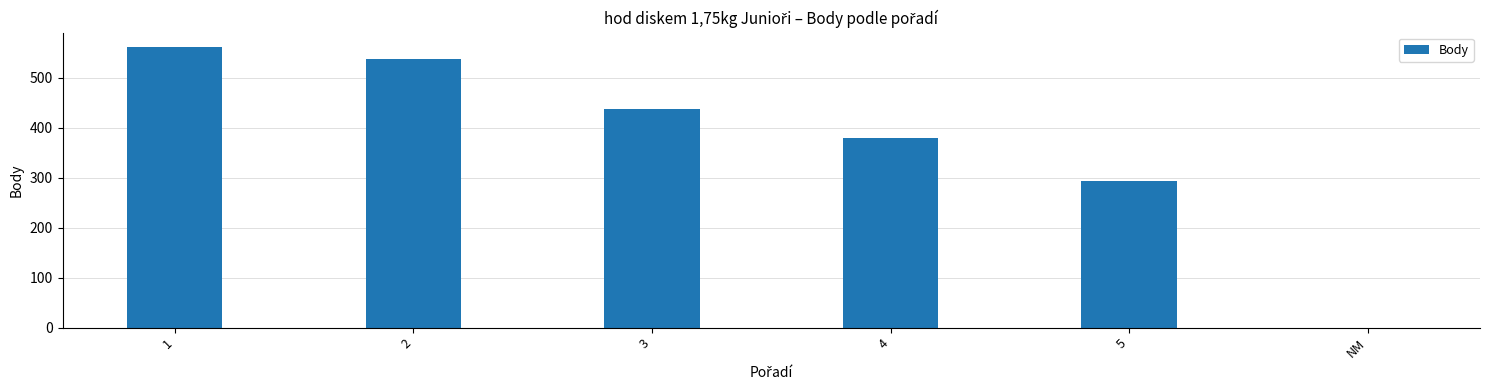

Which has a higher value, 4 or 3?

3